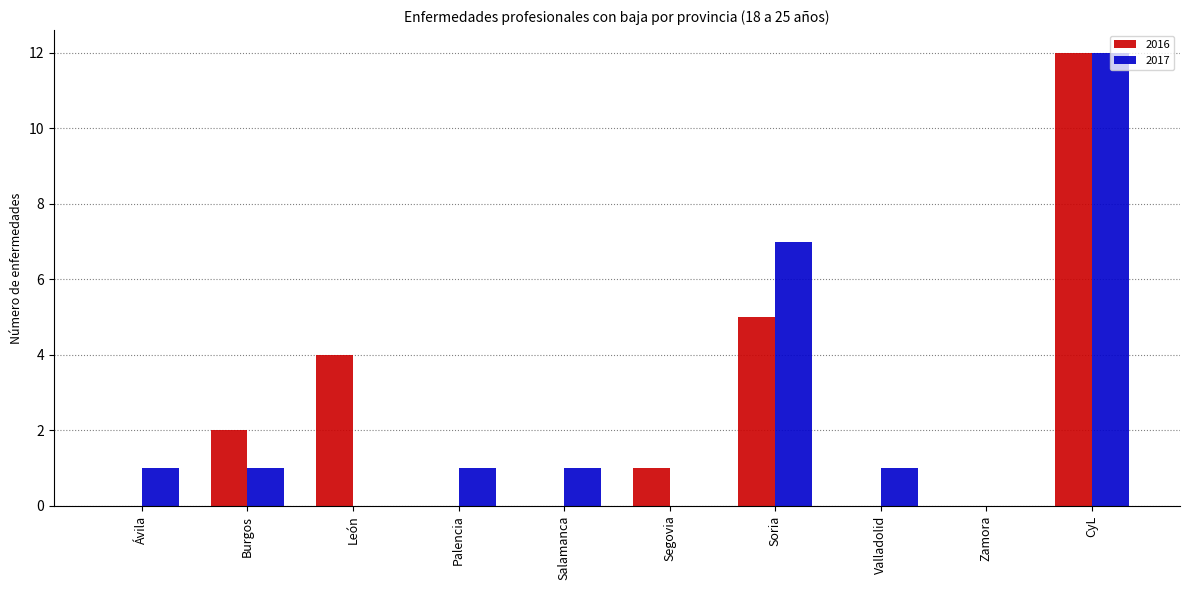

At which category is the sum across all series the highest?

CyL